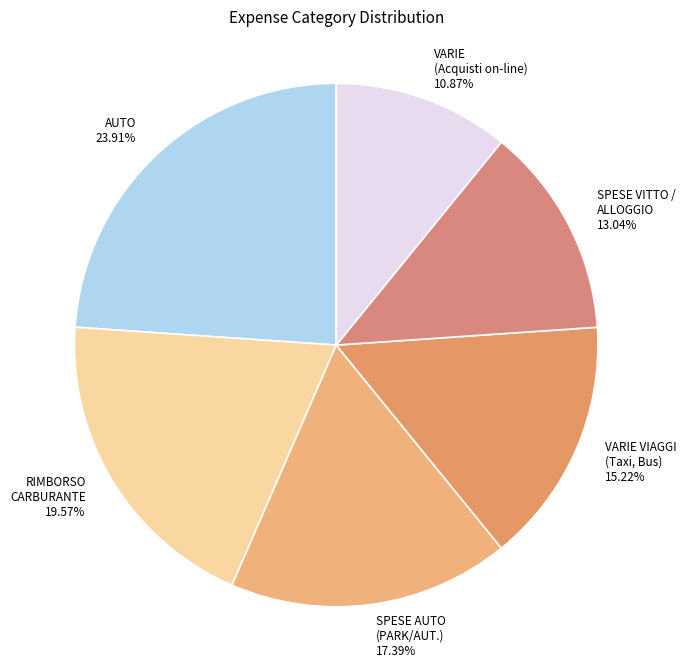

How many segments does this pie chart have?

6